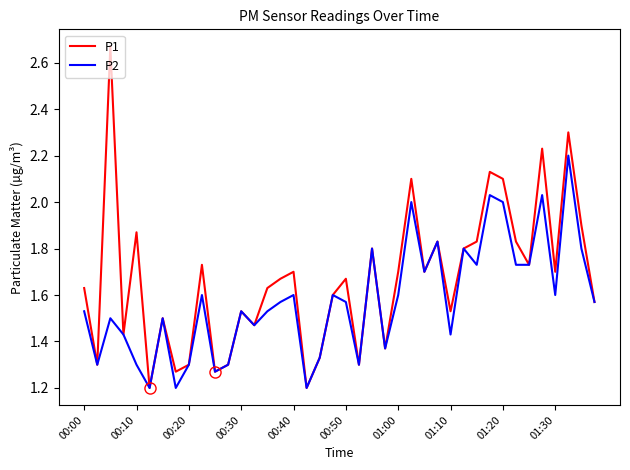

Which series has the largest total across all categories?

P1